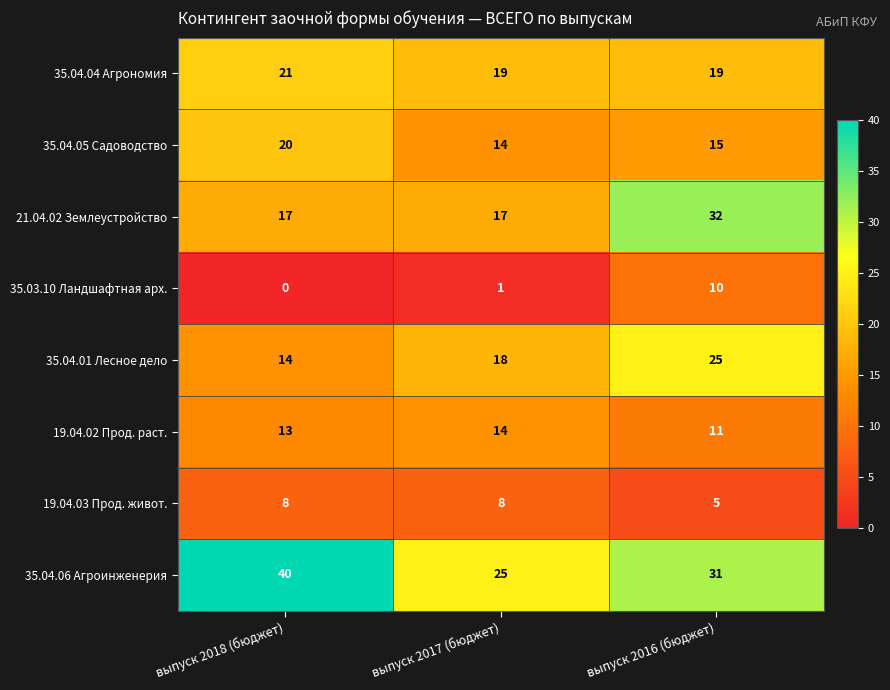

At which label does 35.03.10 Ландшафтная арх. reach its minimum?

выпуск 2018 (бюджет)